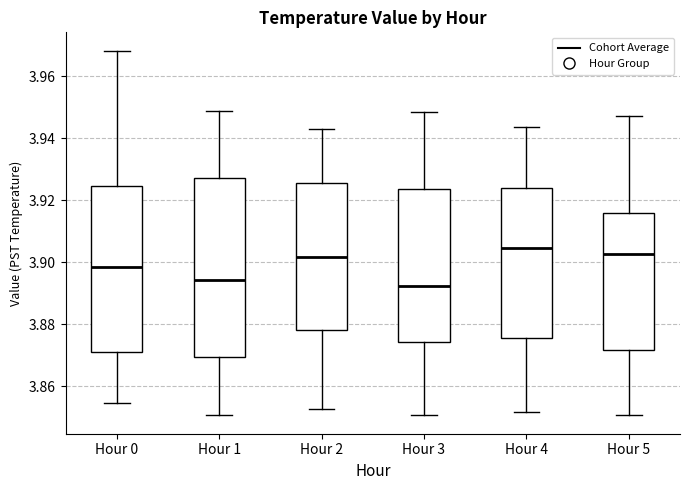

Comparing the boxes themselves (not the whiskers), which one is the tallest?

Hour 1